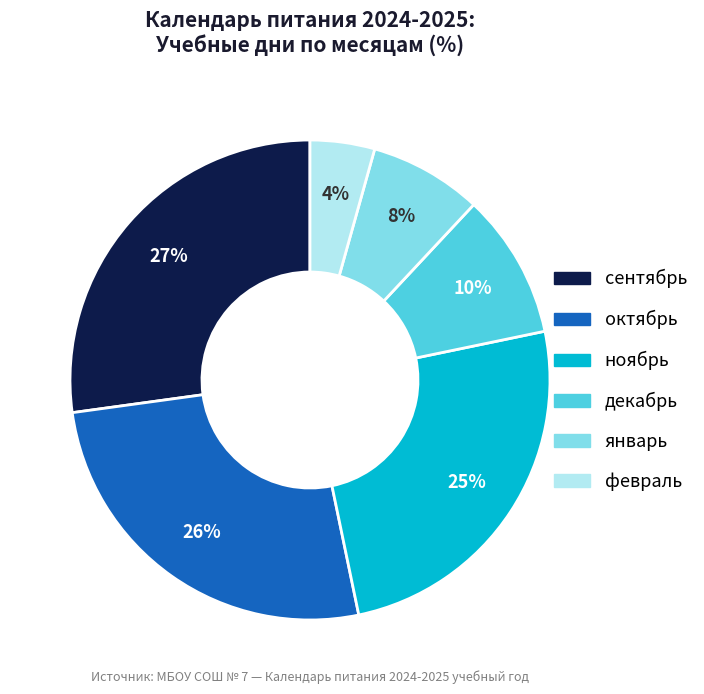

To the nearest percent, what is the difference between the largest and smallest slice percentages?

23%